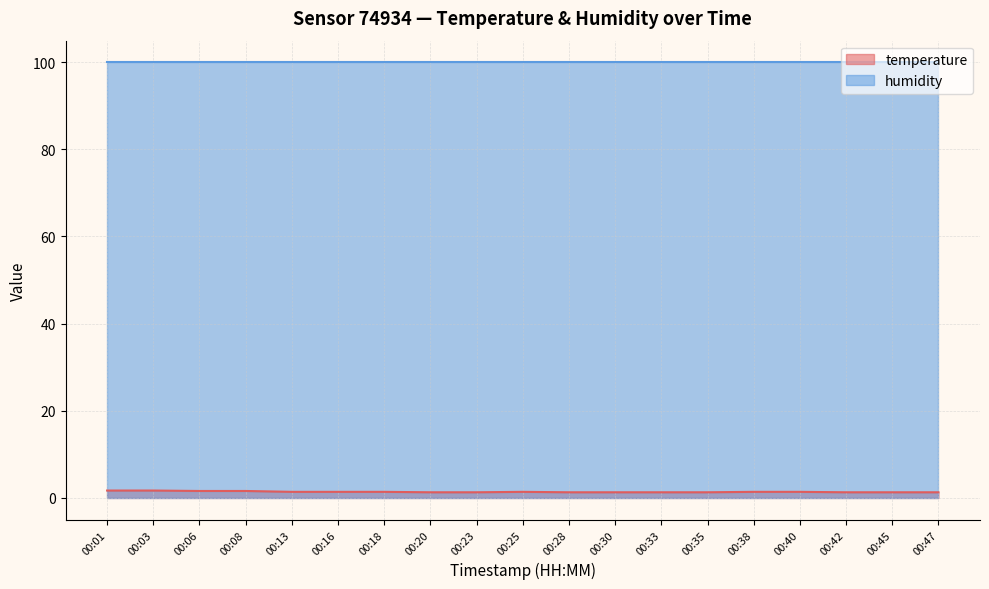

What is the smallest value displayed?

1.3